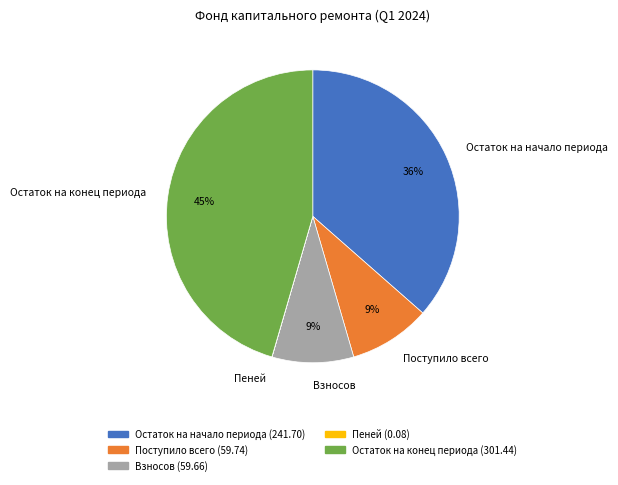

Between Взносов and Остаток на начало периода, which is larger?

Остаток на начало периода